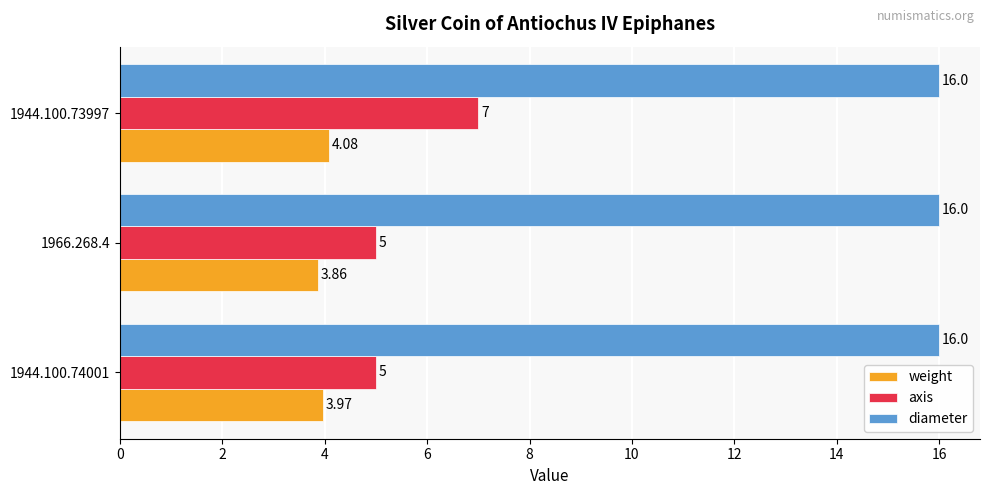

Which series has the largest total across all categories?

diameter